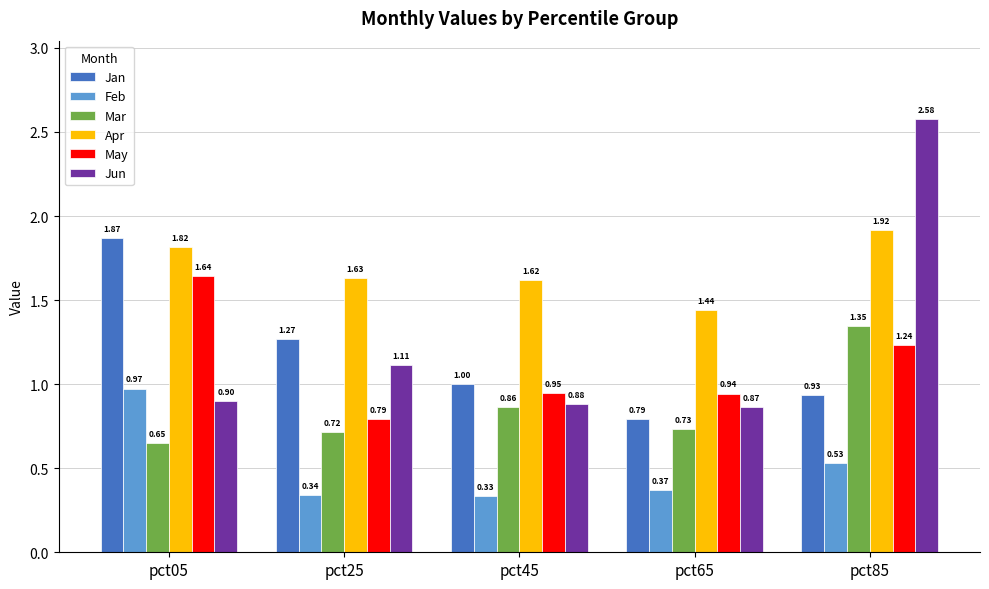

What is the total value across all series at pct25?

5.9